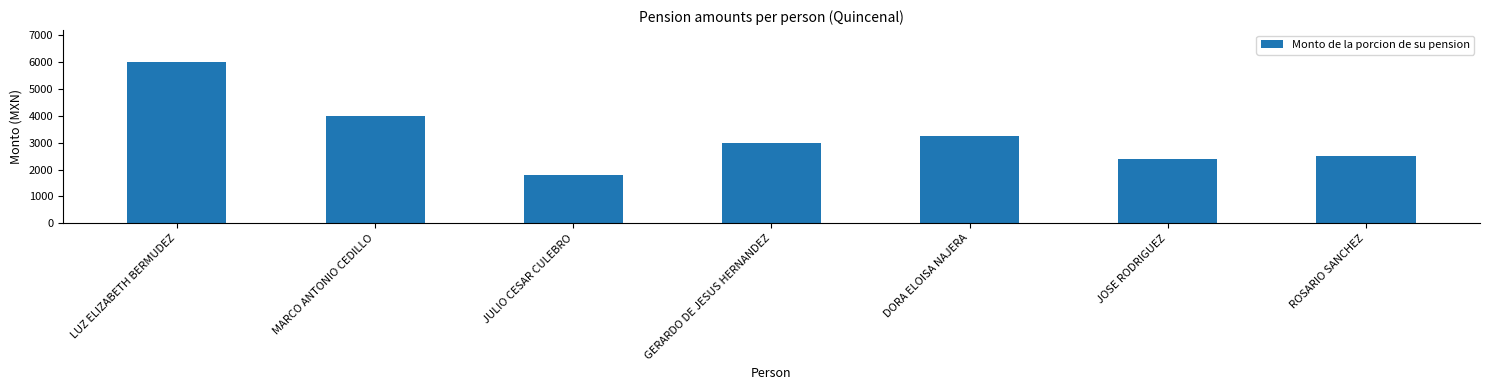

How many data points does each series have?

7